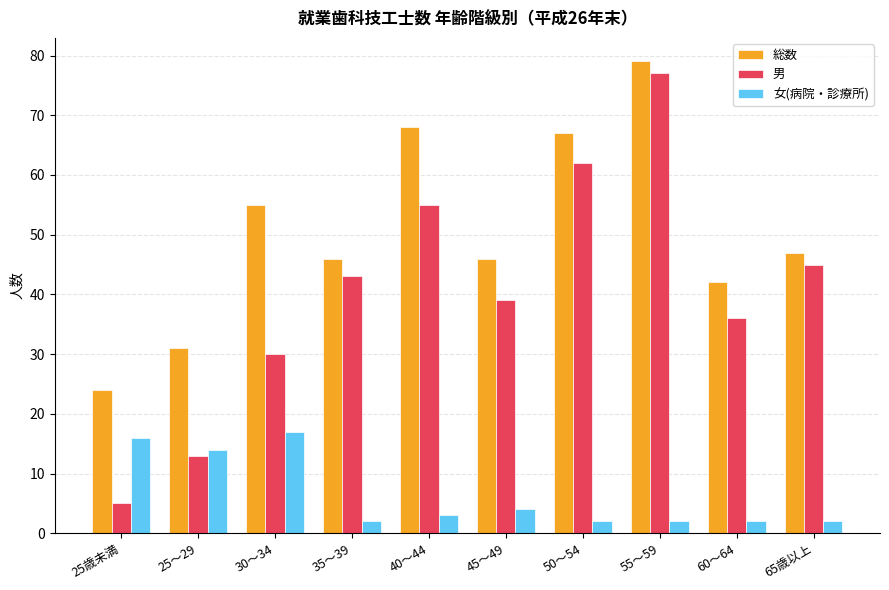

Reading left to right, list all the values displayed in this chart.

総数: 25歳未満=24	25～29=31	30～34=55	35～39=46	40～44=68	45～49=46	50～54=67	55～59=79	60～64=42	65歳以上=47
男: 25歳未満=5	25～29=13	30～34=30	35～39=43	40～44=55	45～49=39	50～54=62	55～59=77	60～64=36	65歳以上=45
女(病院・診療所): 25歳未満=16	25～29=14	30～34=17	35～39=2	40～44=3	45～49=4	50～54=2	55～59=2	60～64=2	65歳以上=2